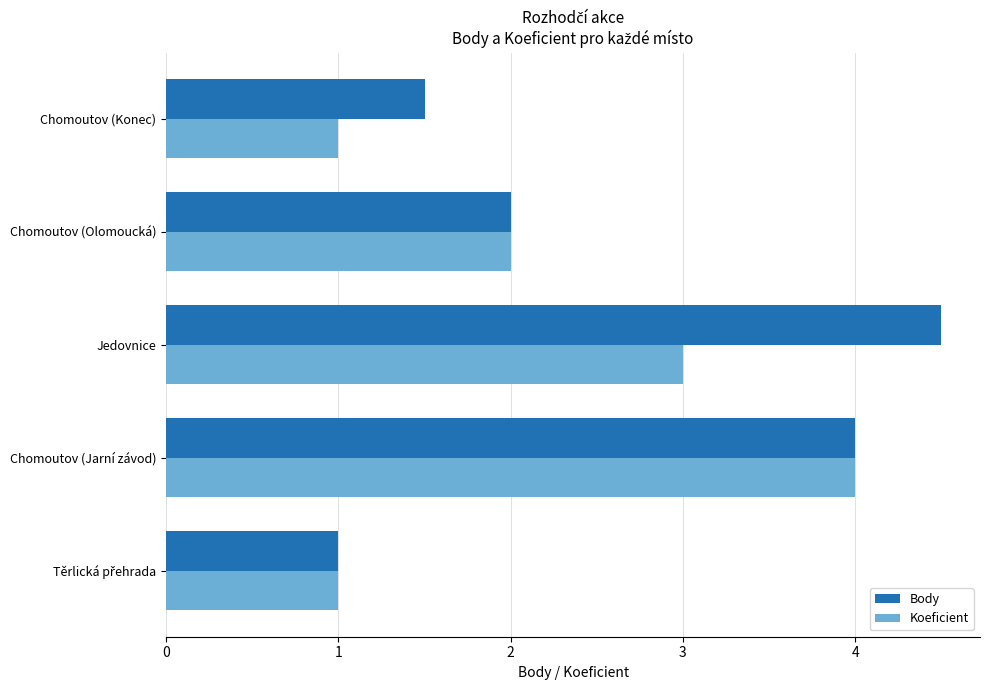

What is the spread (max minus min) of values at Jedovnice?

1.5